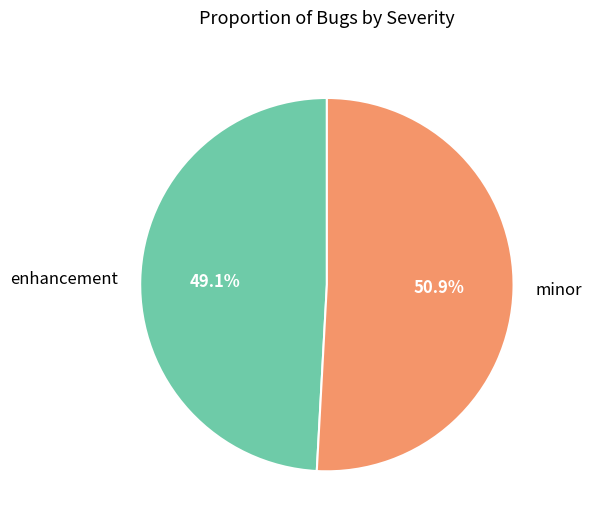

The enhancement slice represents 49% of the pie. True or false?

True